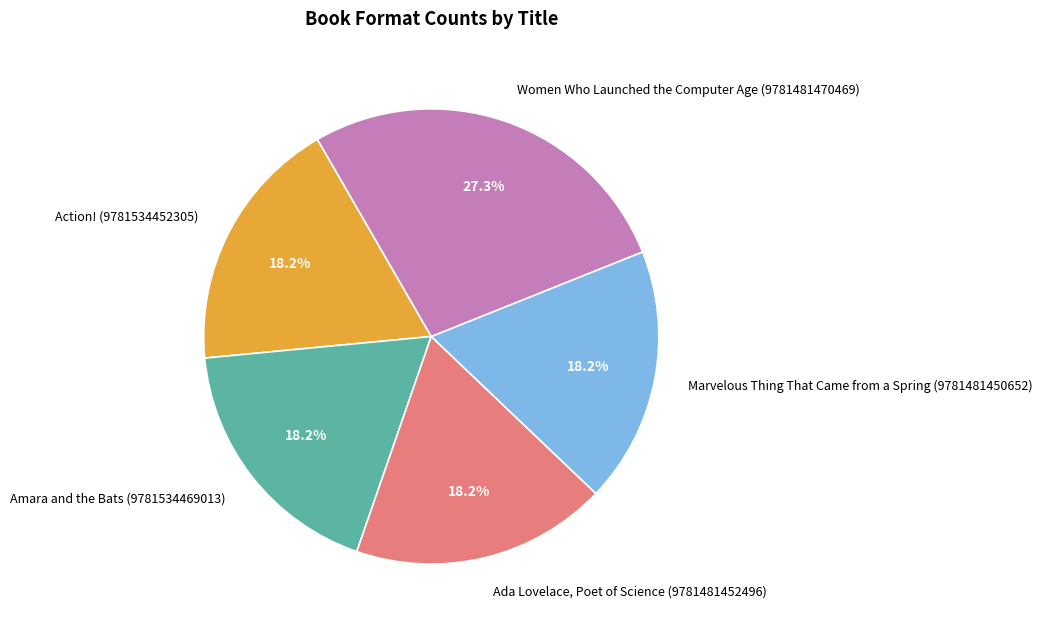

Is Ada Lovelace, Poet of Science (9781481452496) the majority of the pie?

No